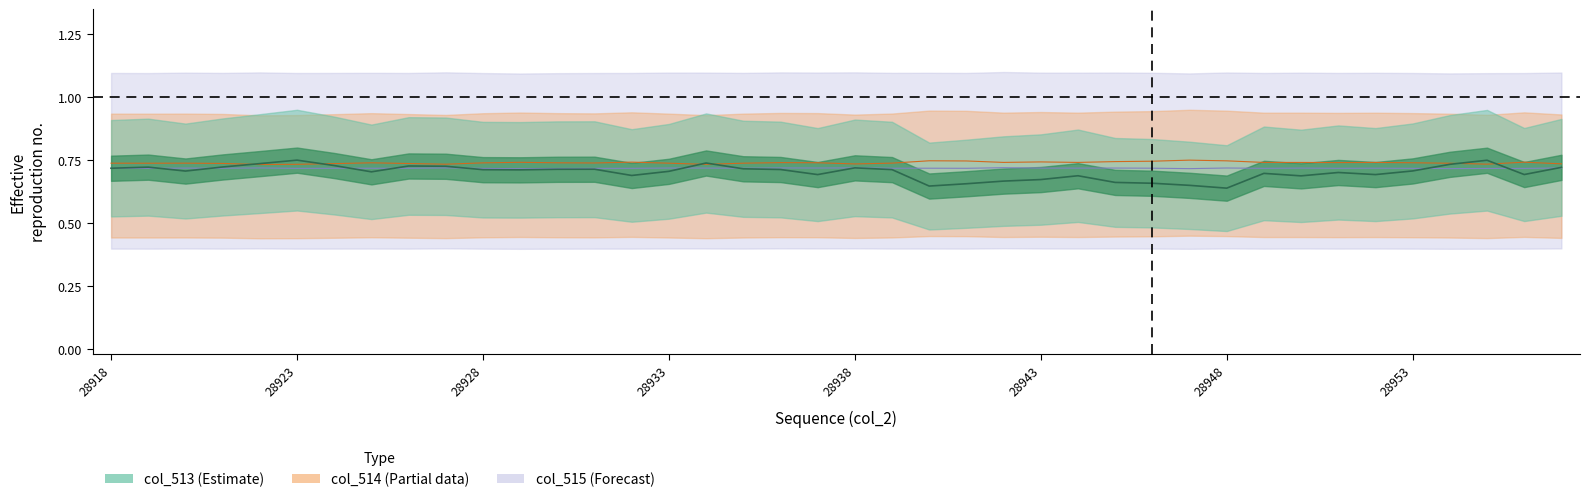

Reading left to right, transcribe all the data shown in this chart.

col_515: 28918=0.7	28919=0.7	28920=0.7	28921=0.7	28922=0.7	28923=0.7	28924=0.7	28925=0.7	28926=0.7	28927=0.7	28928=0.7	28929=0.7	28930=0.7	28931=0.7	28932=0.7	28933=0.7	28934=0.7	28935=0.7	28936=0.7	28937=0.7	28938=0.7	28939=0.7	28940=0.7	28941=0.7	28942=0.7	28943=0.7	28944=0.7	28945=0.7	28946=0.7	28947=0.7	28948=0.7	28949=0.7	28950=0.7	28951=0.7	28952=0.7	28953=0.7	28954=0.7	28955=0.7	28956=0.7	28957=0.7
col_514: 28918=0.7	28919=0.7	28920=0.7	28921=0.7	28922=0.7	28923=0.7	28924=0.7	28925=0.7	28926=0.7	28927=0.7	28928=0.7	28929=0.7	28930=0.7	28931=0.7	28932=0.7	28933=0.7	28934=0.7	28935=0.7	28936=0.7	28937=0.7	28938=0.7	28939=0.7	28940=0.7	28941=0.7	28942=0.7	28943=0.7	28944=0.7	28945=0.7	28946=0.7	28947=0.8	28948=0.7	28949=0.7	28950=0.7	28951=0.7	28952=0.7	28953=0.7	28954=0.7	28955=0.7	28956=0.7	28957=0.7
col_513: 28918=0.7	28919=0.7	28920=0.7	28921=0.7	28922=0.7	28923=0.8	28924=0.7	28925=0.7	28926=0.7	28927=0.7	28928=0.7	28929=0.7	28930=0.7	28931=0.7	28932=0.7	28933=0.7	28934=0.7	28935=0.7	28936=0.7	28937=0.7	28938=0.7	28939=0.7	28940=0.6	28941=0.7	28942=0.7	28943=0.7	28944=0.7	28945=0.7	28946=0.7	28947=0.6	28948=0.6	28949=0.7	28950=0.7	28951=0.7	28952=0.7	28953=0.7	28954=0.7	28955=0.7	28956=0.7	28957=0.7